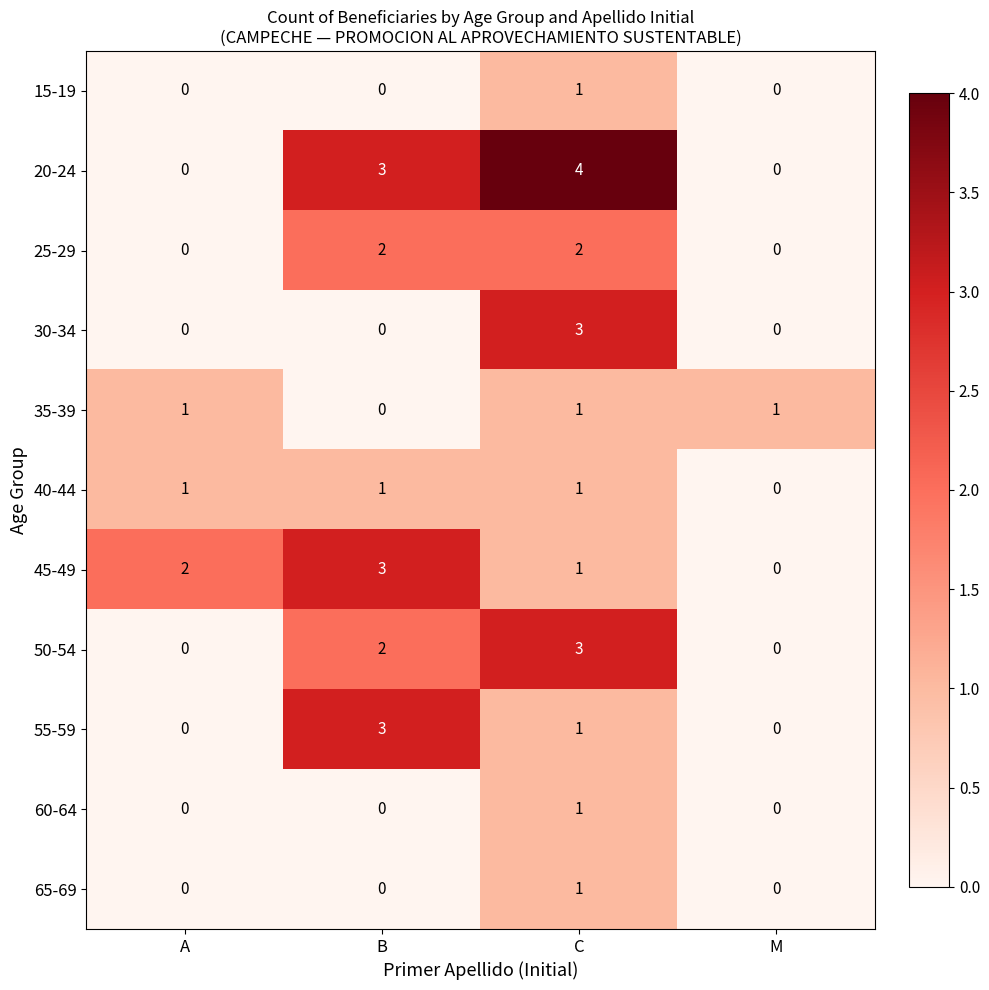

Which series has the widest spread of values?

20-24